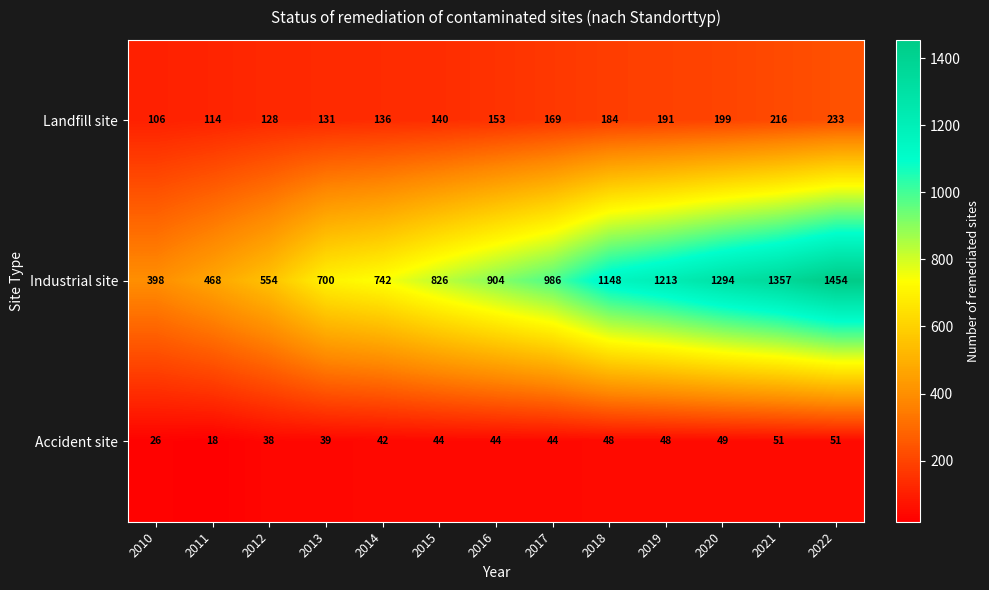

Where is Accident site nearest to the value 34?

2012